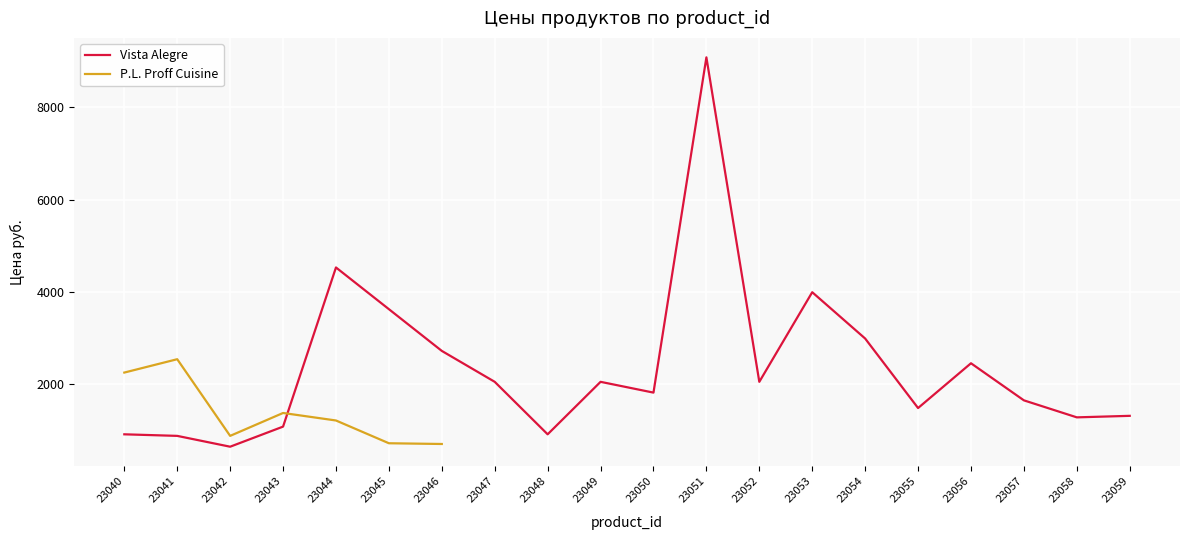

Is it true that the value at 23053 is 2170?

False